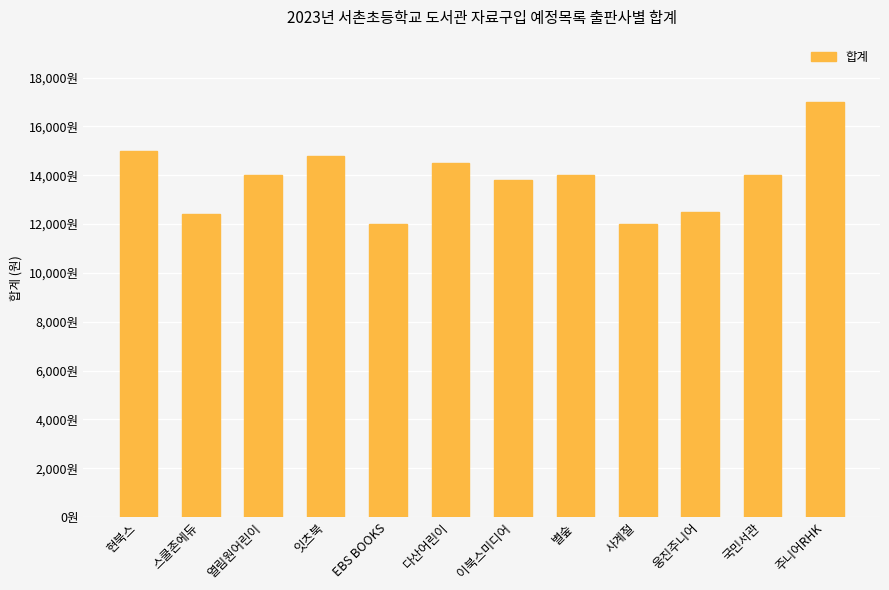

What is the value of the 8th bar from the left?

14000